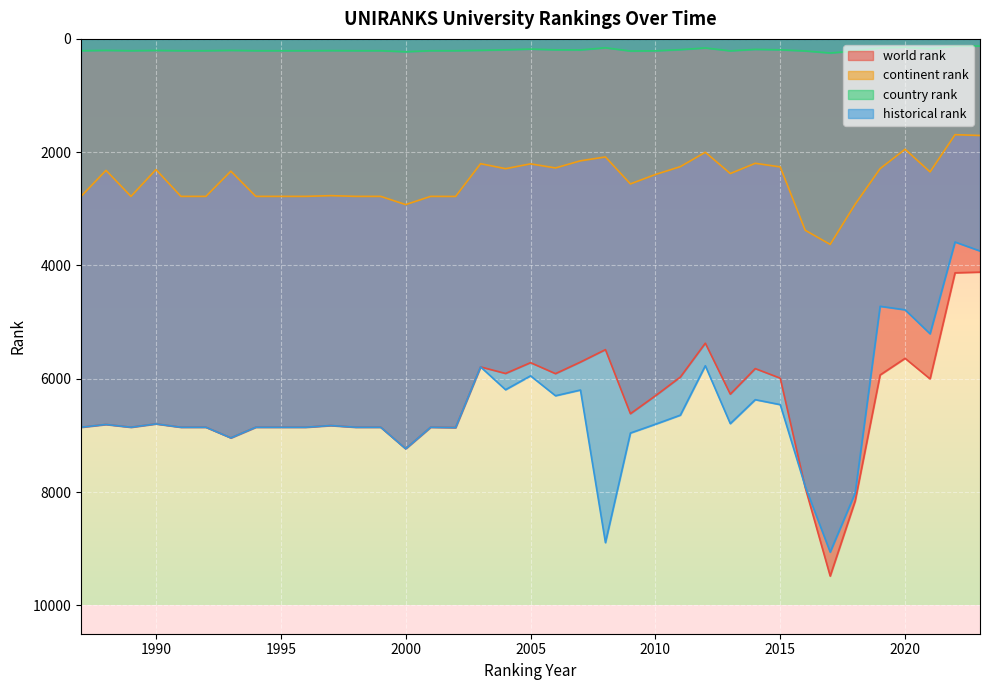

At how many categories does at least one series exceed 5217?

35